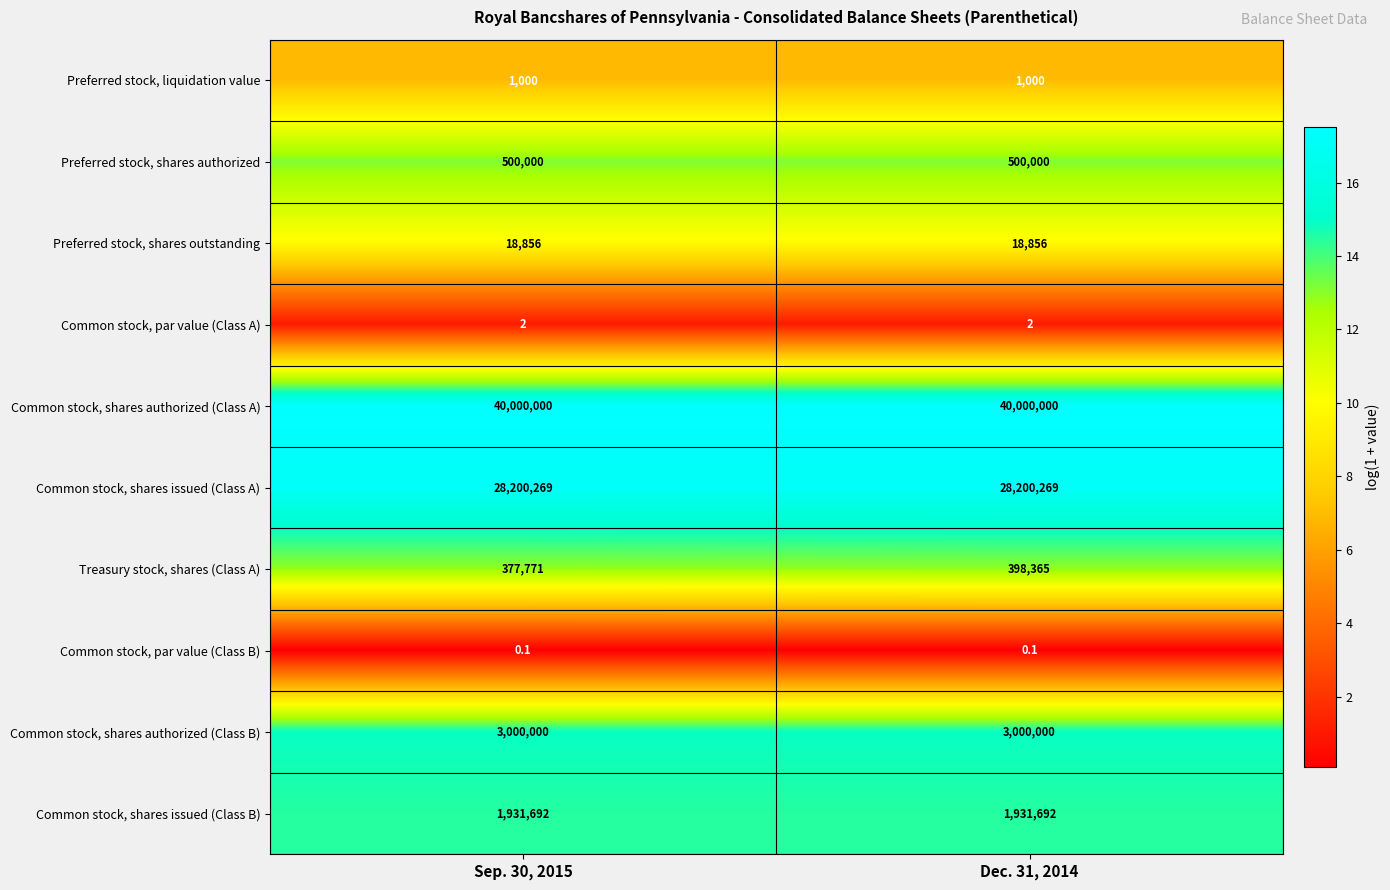

What is the greatest value displayed?

40000000.0